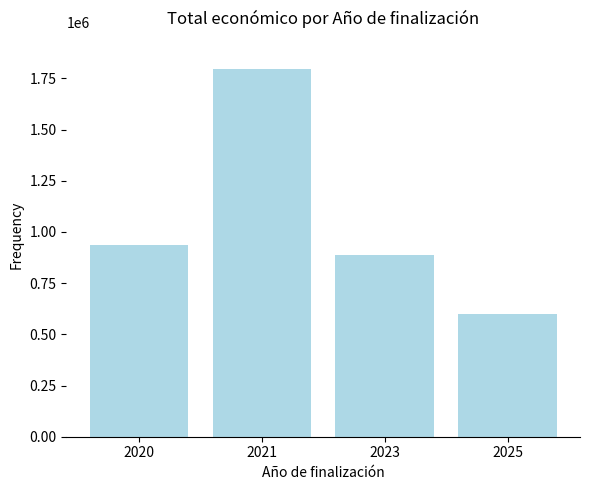

Between 2025 and 2023, which is larger?

2023